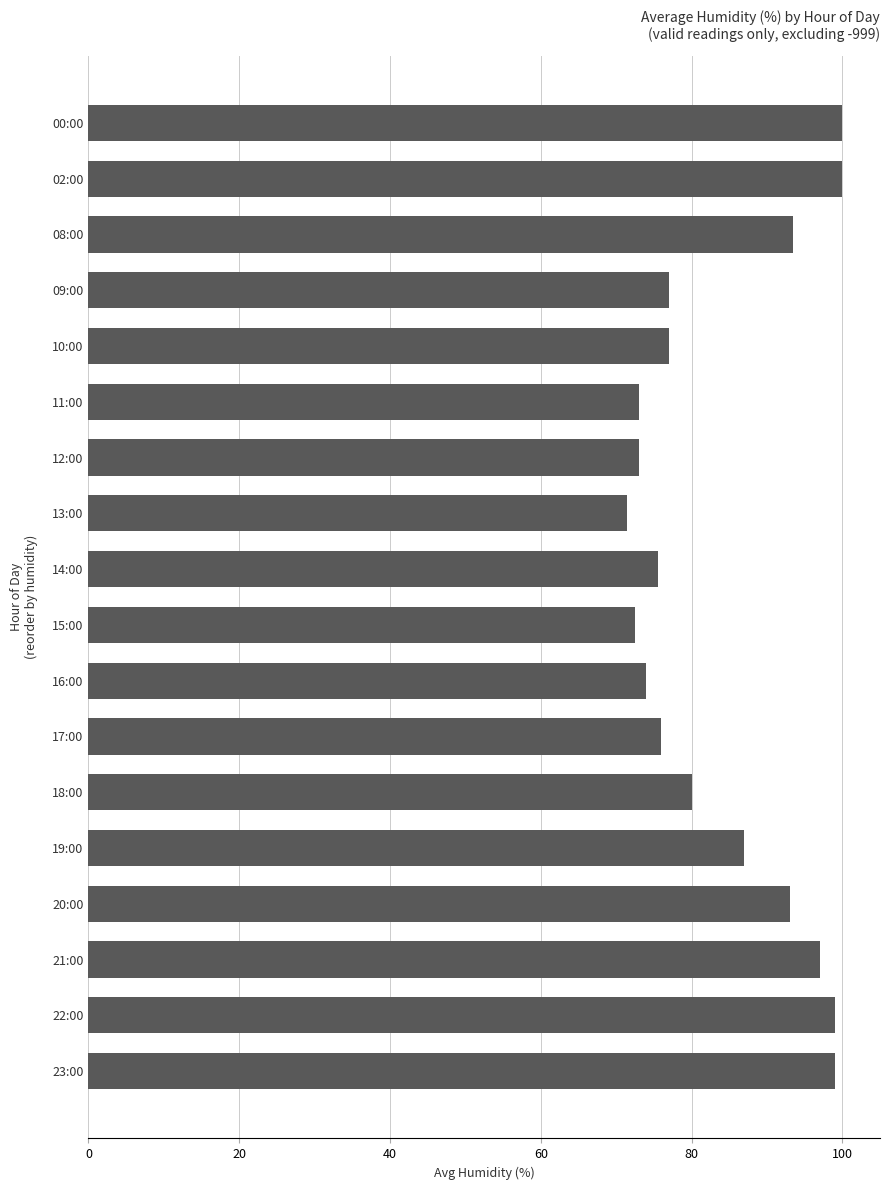

Which has a higher value, 19:00 or 08:00?

08:00